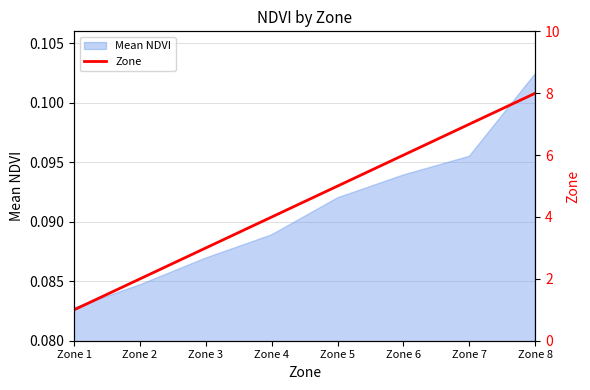

Which label corresponds to the smallest value in the chart?

Zone 1